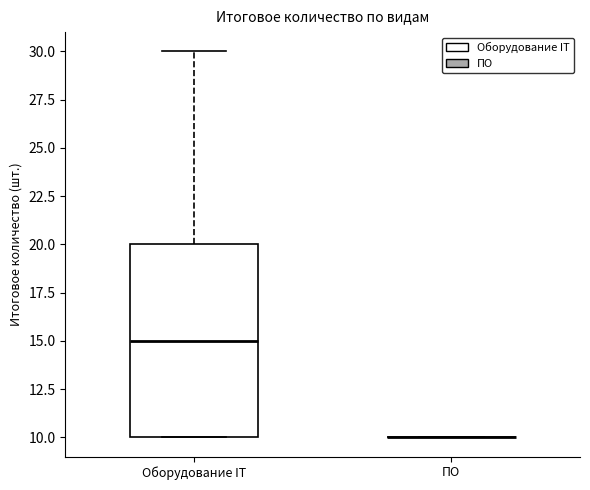

Reading left to right, transcribe this box plot: for each box, give where its median line is, the range the box spans, and where its two whiskers end, as read against the y-axis. The values are not printed on the chart, so give them approximately, as read against the axis.

Оборудование IT: median 15, box 10 to 20, whiskers 10 to 30
ПО: box collapsed to a line at 10, whiskers 10 to 10